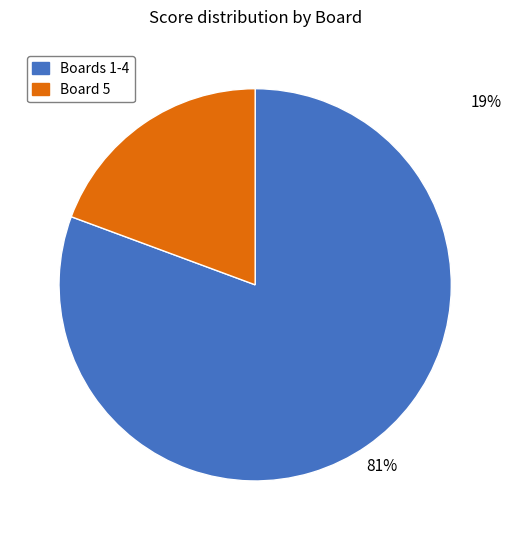

Does any single category account for the majority?

Yes